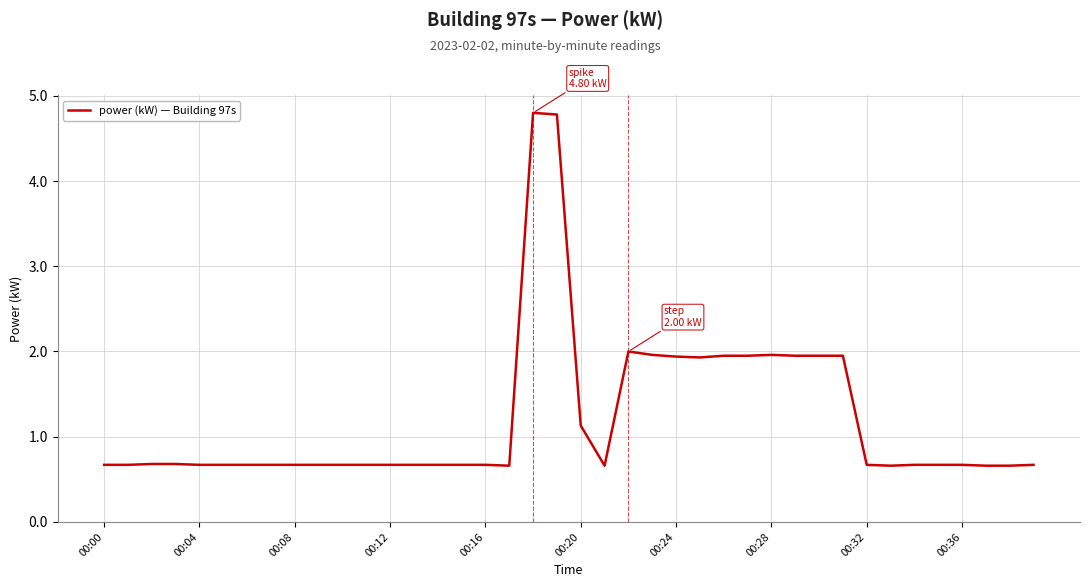

What is the difference between the maximum and minimum values?

4.1